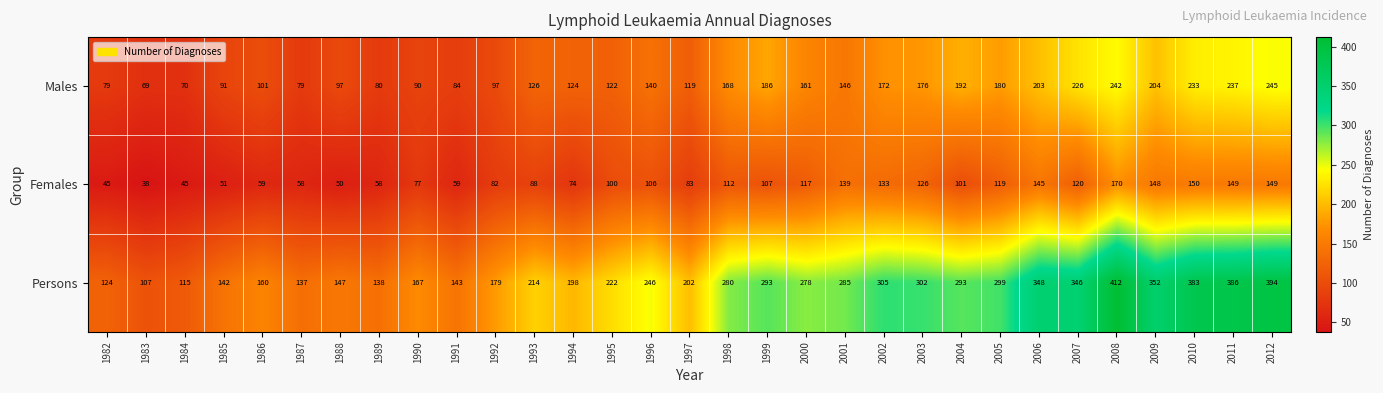

What is the approximate value of Females at 2012, to the nearest 10?

150